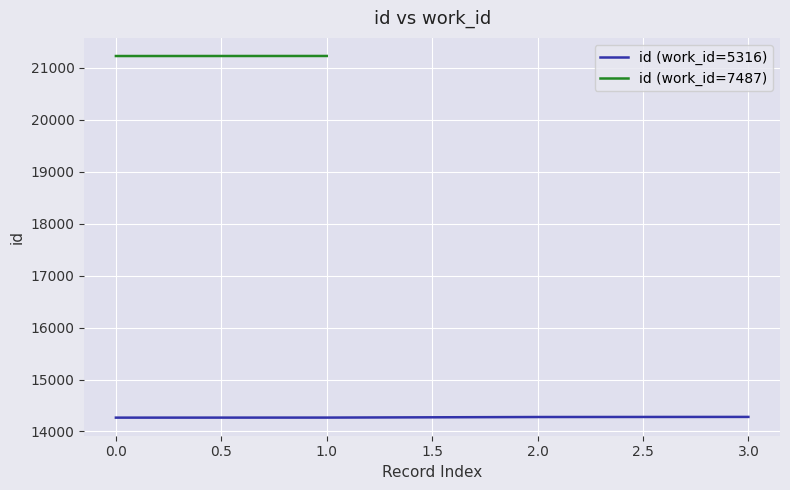

What is the maximum value for id (work_id=5316)?

14280